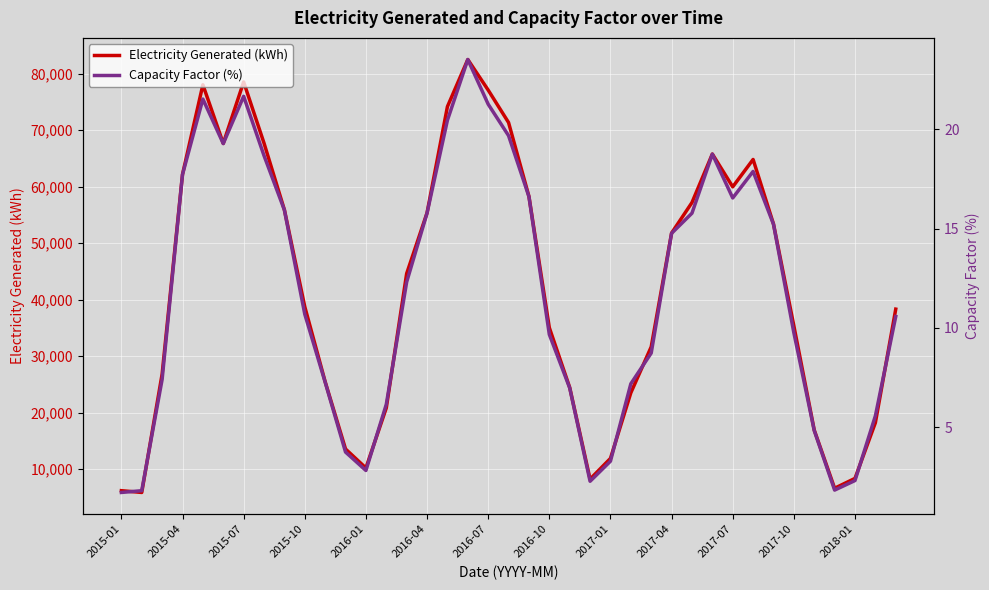

Rank the series at 2017-04 from highest to lowest value.

Electricity Generated (kWh), Capacity Factor (%)